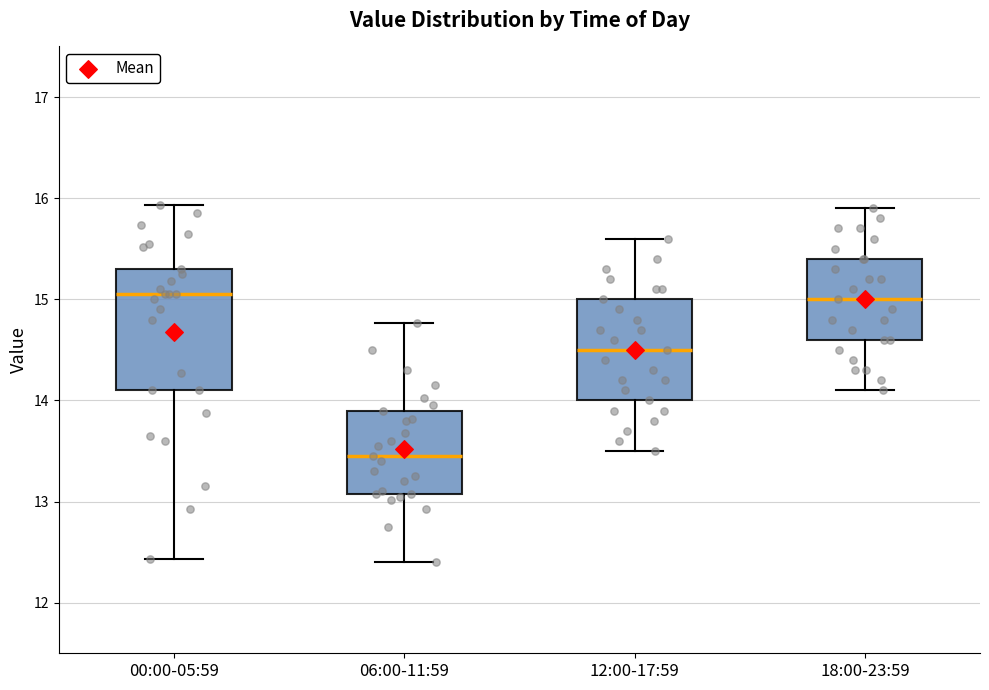

Reading left to right, read every box against the y-axis: the position of its median line, the range the box covers, and the ends of its whiskers. The values are not printed on the chart, so give them approximately, as read against the axis.

00:00-05:59: median 15.1, box 14.1 to 15.3, whiskers 12.4 to 15.9
06:00-11:59: median 13.5, box 13.1 to 13.9, whiskers 12.4 to 14.8
12:00-17:59: median 14.5, box 14.0 to 15.0, whiskers 13.5 to 15.6
18:00-23:59: median 15.0, box 14.6 to 15.4, whiskers 14.1 to 15.9